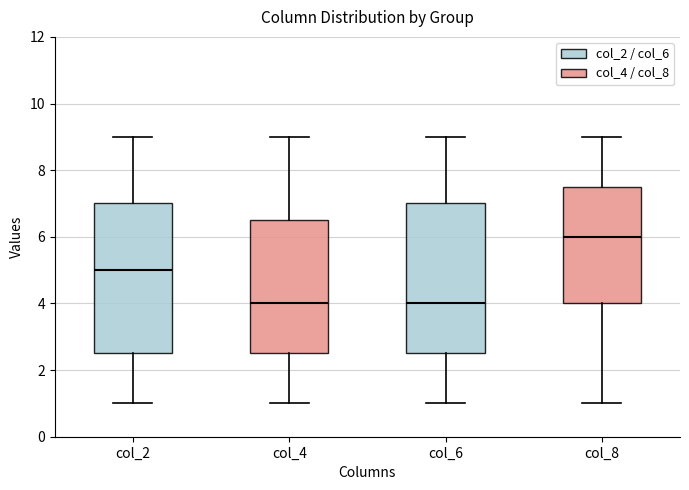

Reading left to right, transcribe this box plot: for each box, give where its median line is, the range the box spans, and where its two whiskers end, as read against the y-axis. The values are not printed on the chart, so give them approximately, as read against the axis.

col_2: median 5.0, box 2.6 to 7.0, whiskers 1.0 to 9.0
col_4: median 4.0, box 2.6 to 6.6, whiskers 1.0 to 9.0
col_6: median 4.0, box 2.6 to 7.0, whiskers 1.0 to 9.0
col_8: median 6.0, box 4.0 to 7.6, whiskers 1.0 to 9.0